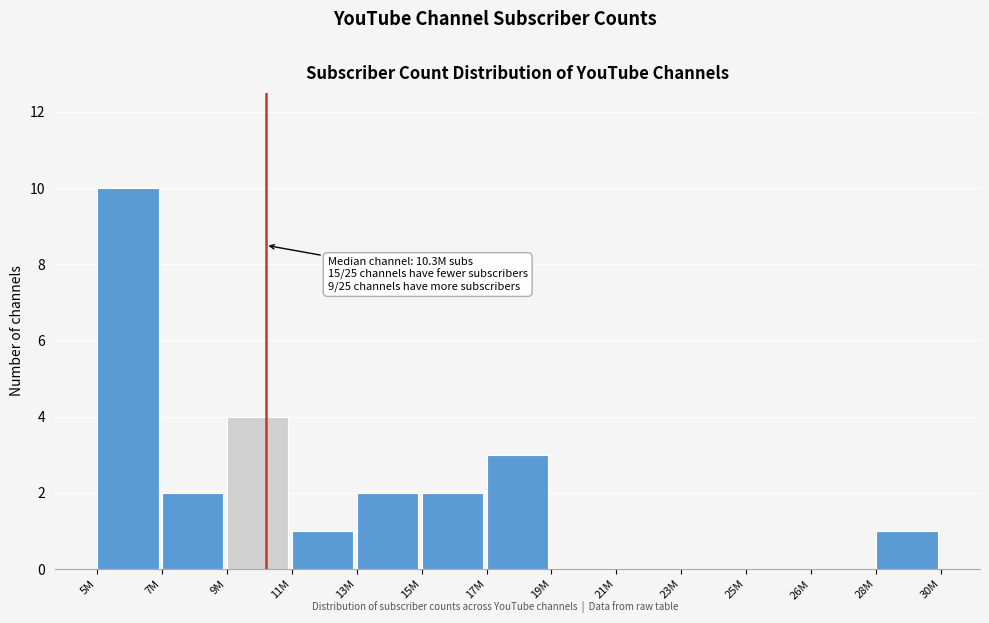

Reading right to left, extract all data points from this chart.

28M=1	26M=0	25M=0	23M=0	21M=0	19M=0	17M=3	15M=2	13M=2	11M=1	9M=4	7M=2	5M=10